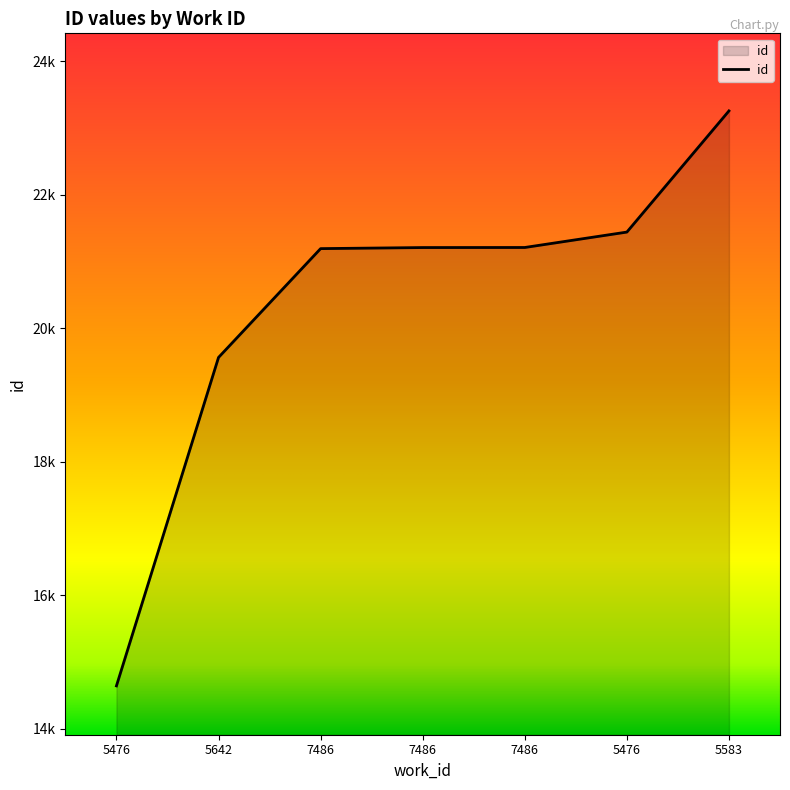

What value does the data have at 7486?

21194